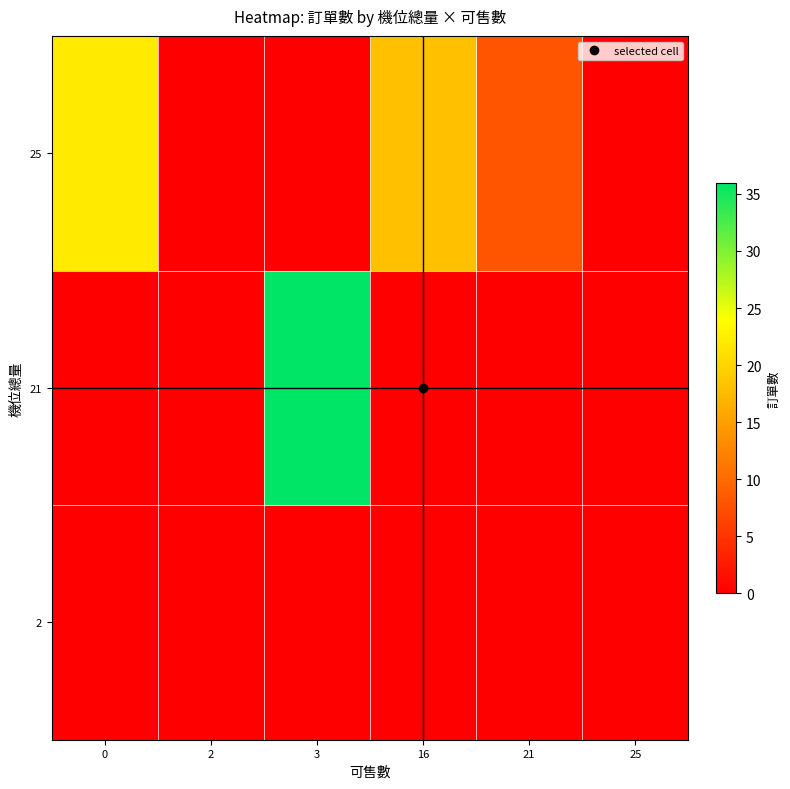

At 25, list the series in order from smallest to largest.

2, 21, 25